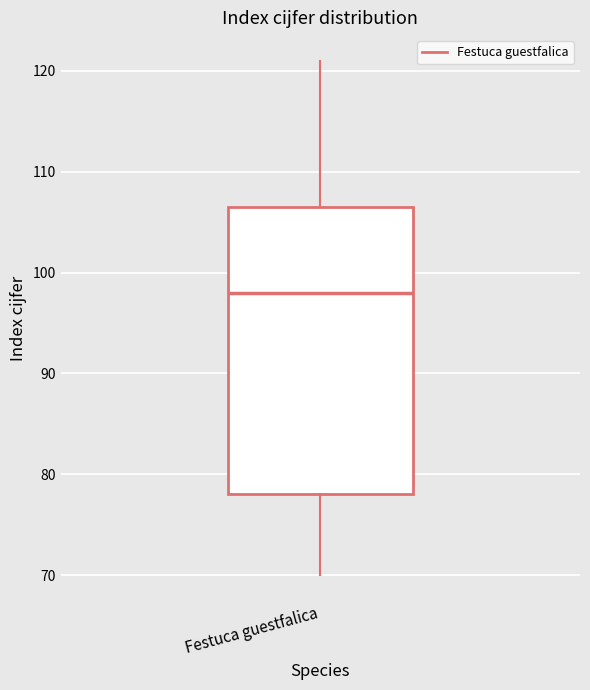

Where is the lower edge of the box for Festuca guestfalica on the y-axis? The values are not printed on the chart, so give them approximately, as read against the axis.

78